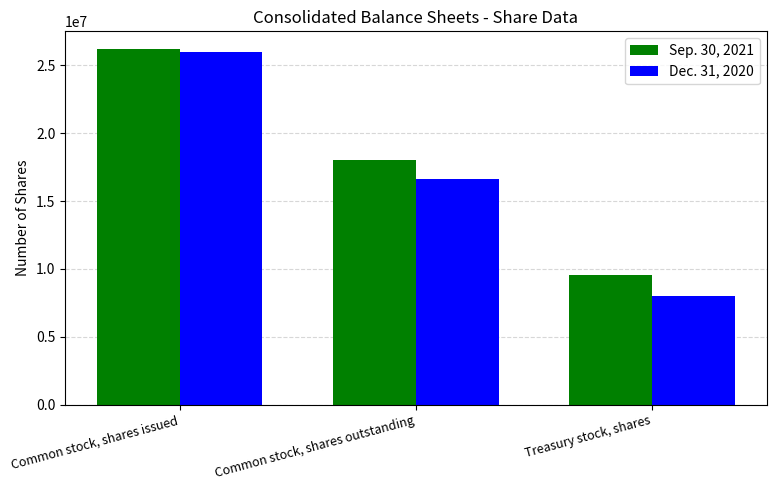

What is the sum of the Sep. 30, 2021 values at Common stock, shares outstanding and Treasury stock, shares?

27548691